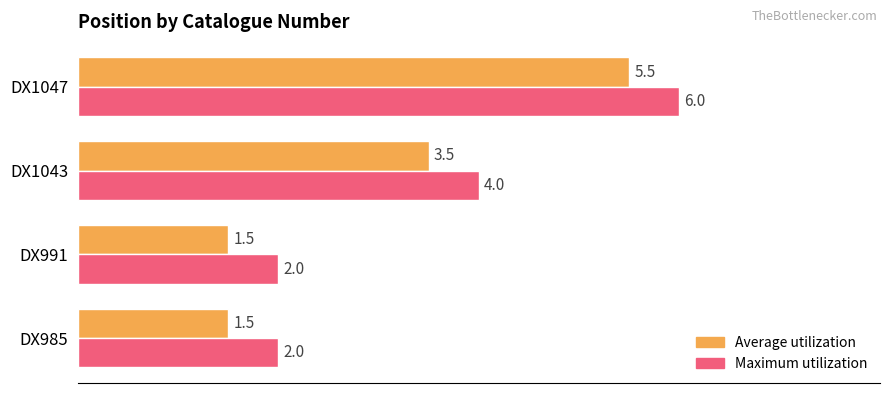

What is the difference between the Average utilization values at DX985 and DX1047?

4.0